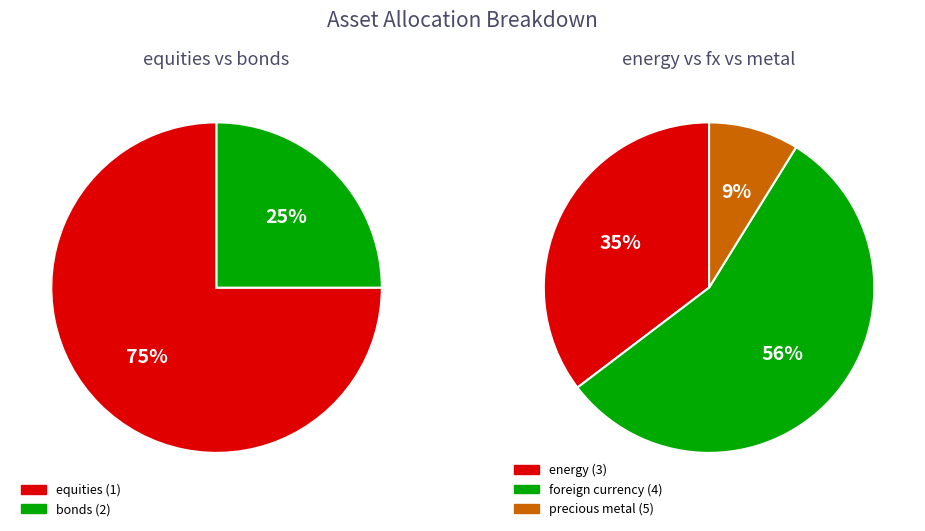

Does precious metal (5) account for over 50% of the chart?

No